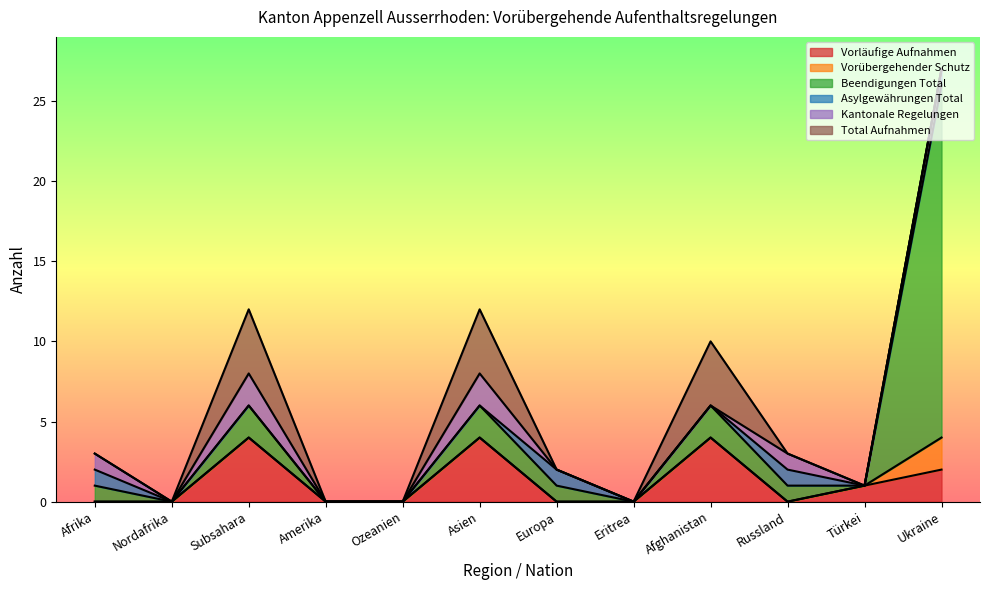

What is the spread (max minus min) of values at Ukraine?

22